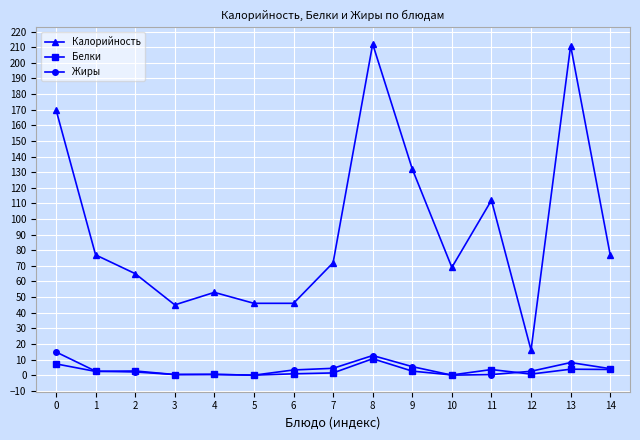

The value of Белки at 8 is 10.5. True or false?

True